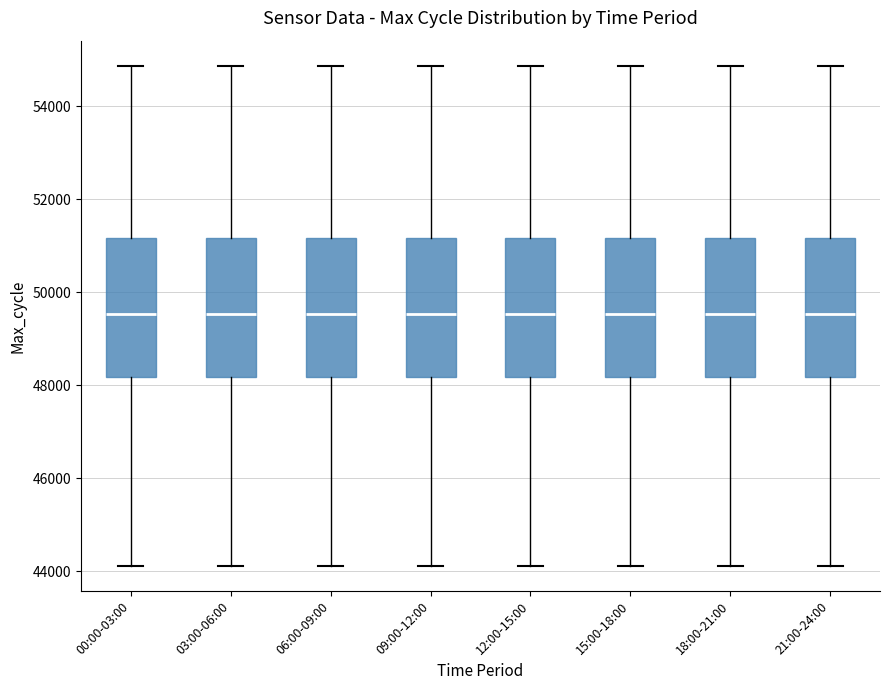

Reading left to right, transcribe this box plot: for each box, give where its median line is, the range the box spans, and where its two whiskers end, as read against the y-axis. The values are not printed on the chart, so give them approximately, as read against the axis.

00:00-03:00: median 49600, box 48200 to 51200, whiskers 44200 to 54800
03:00-06:00: median 49600, box 48200 to 51200, whiskers 44200 to 54800
06:00-09:00: median 49600, box 48200 to 51200, whiskers 44200 to 54800
09:00-12:00: median 49600, box 48200 to 51200, whiskers 44200 to 54800
12:00-15:00: median 49600, box 48200 to 51200, whiskers 44200 to 54800
15:00-18:00: median 49600, box 48200 to 51200, whiskers 44200 to 54800
18:00-21:00: median 49600, box 48200 to 51200, whiskers 44200 to 54800
21:00-24:00: median 49600, box 48200 to 51200, whiskers 44200 to 54800